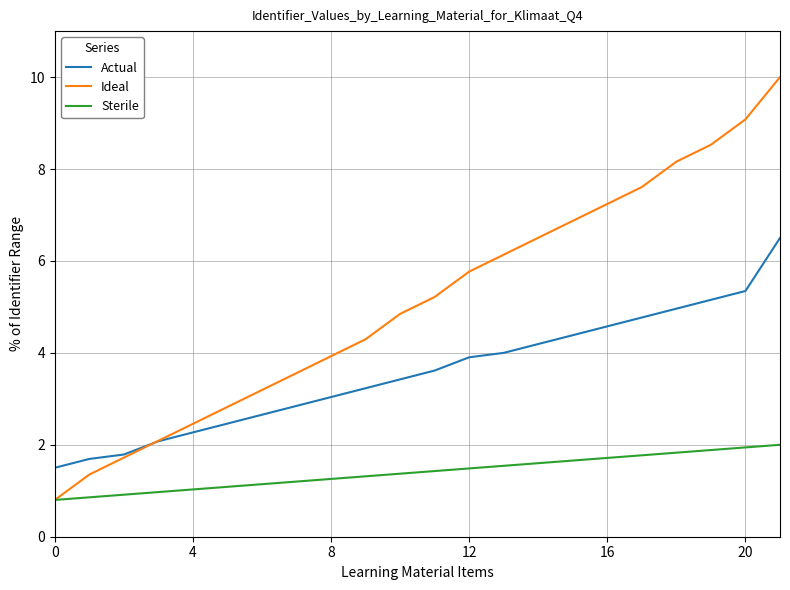

Which series has the widest spread of values?

Ideal